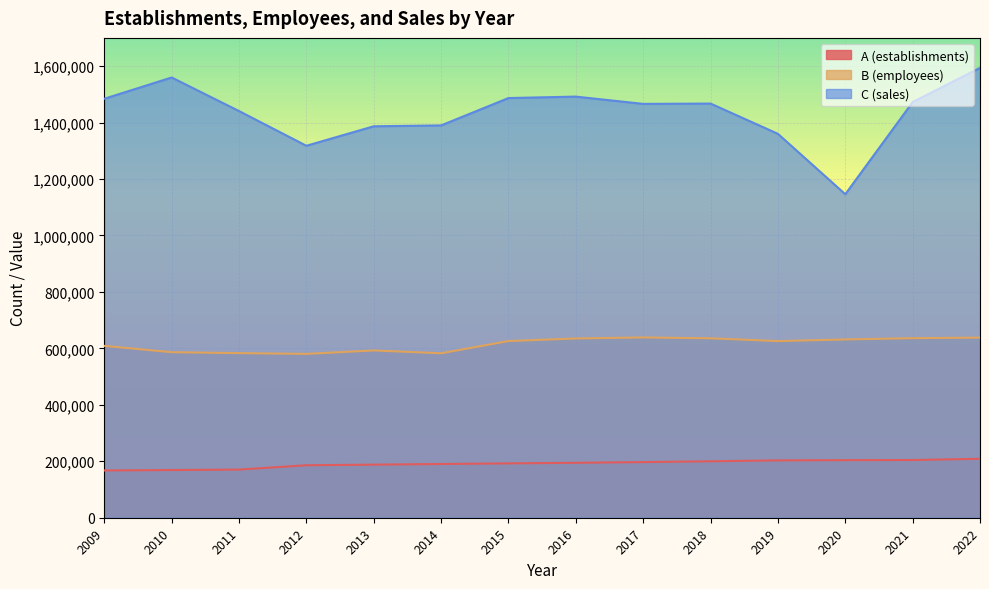

What is the value of the A (establishments) point at the 3rd from the left?

170539